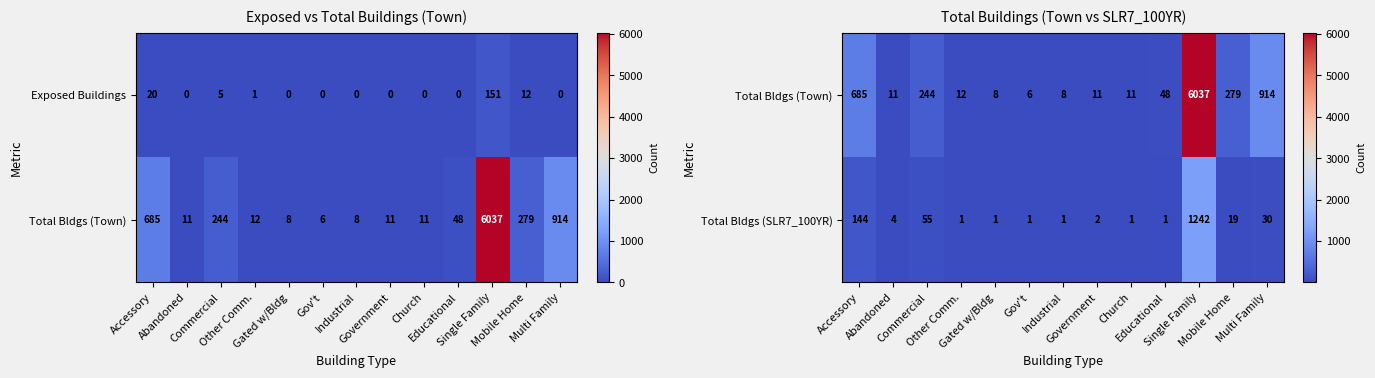

What is the total value across all series at Educational?

49